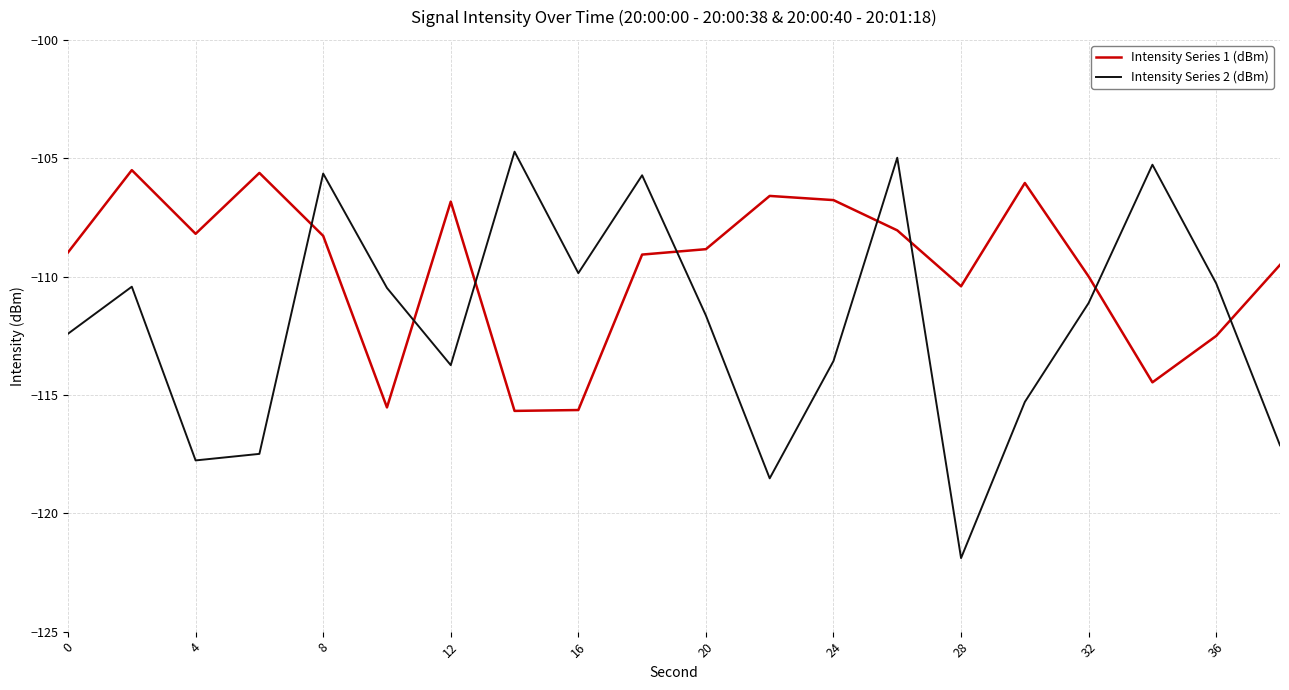

What is the minimum value for Intensity Series 2 (dBm)?

-121.9